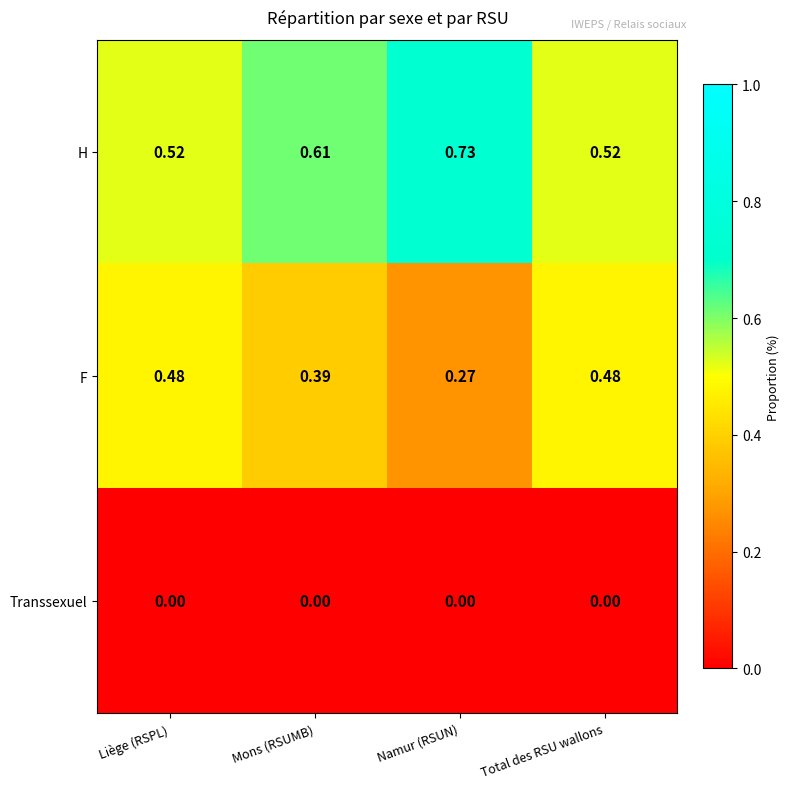

At how many categories does at least one series exceed 0?

4